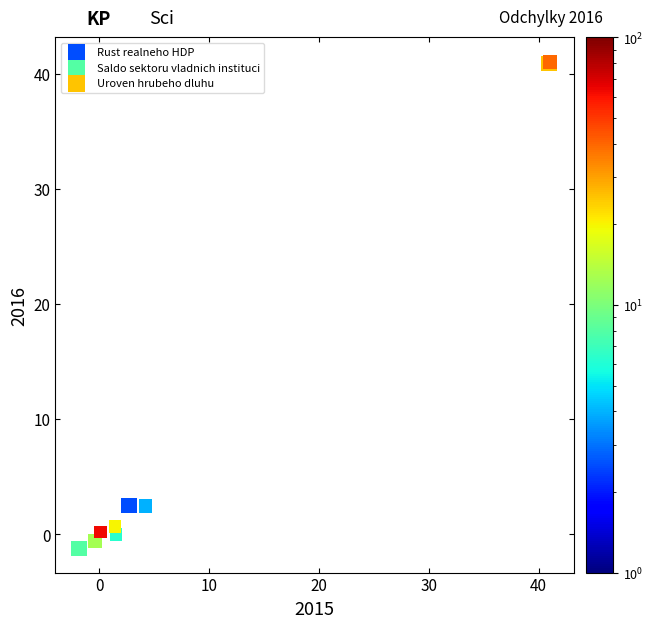

Which series contains the highest Y value?

Uroven hrubeho dluhu